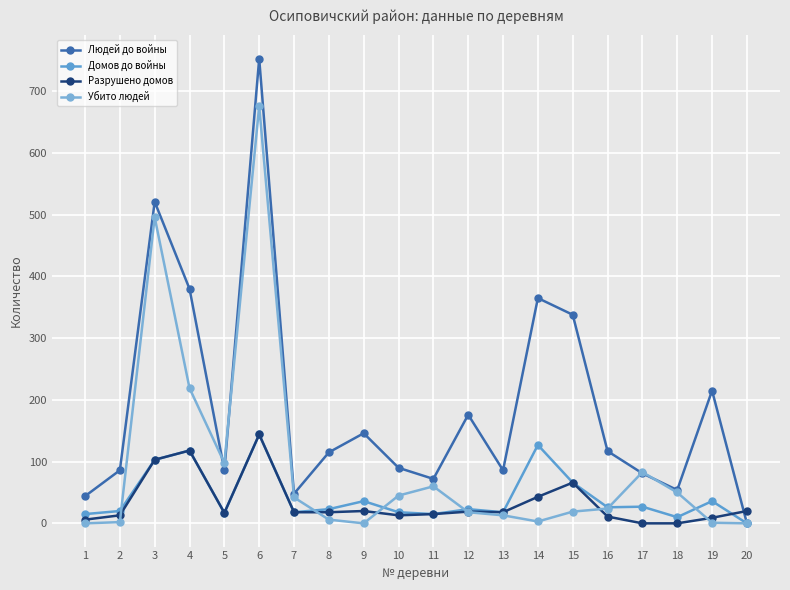

At how many categories does at least one series exceed 153?

7